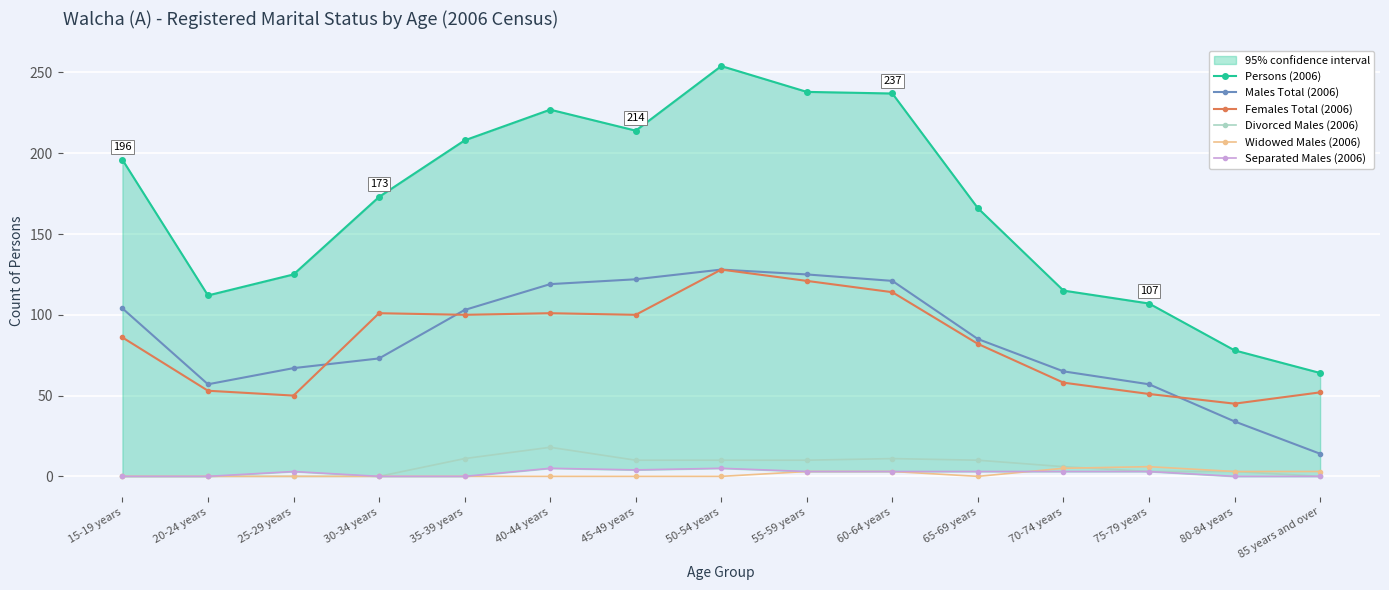

At which label is Separated Males (2006) closest to 2?

25-29 years